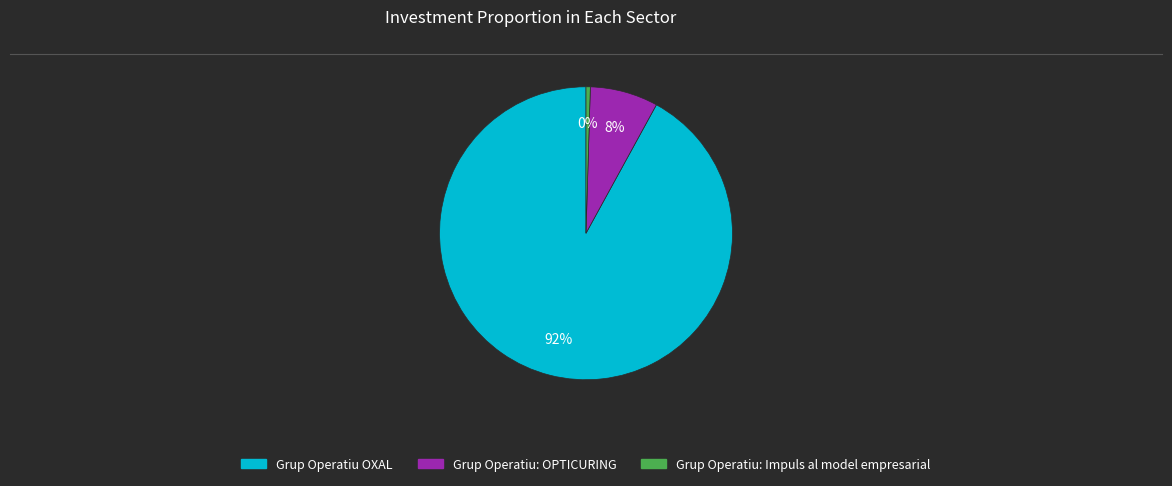

How many segments does this pie chart have?

3